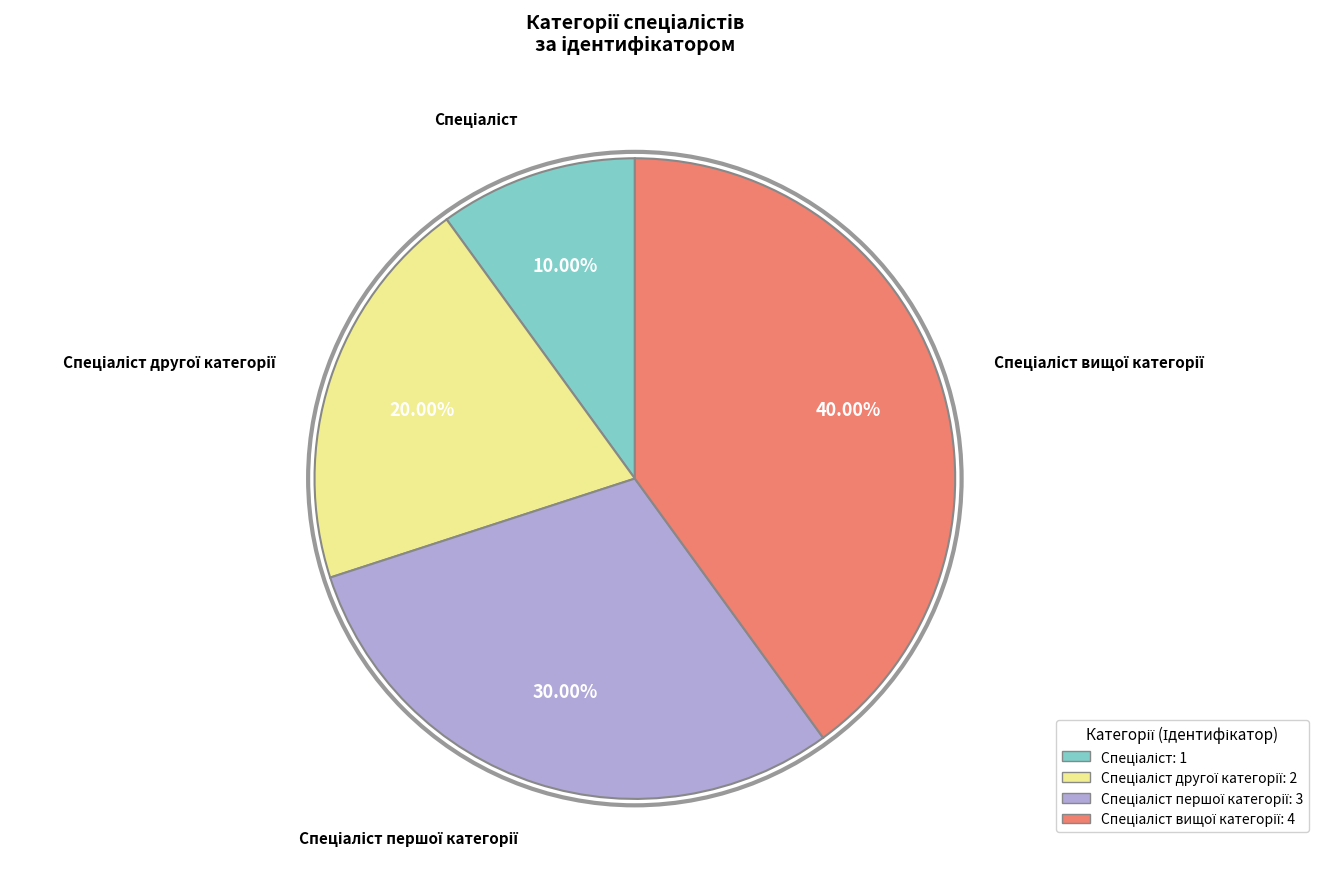

Does any single category account for the majority?

No